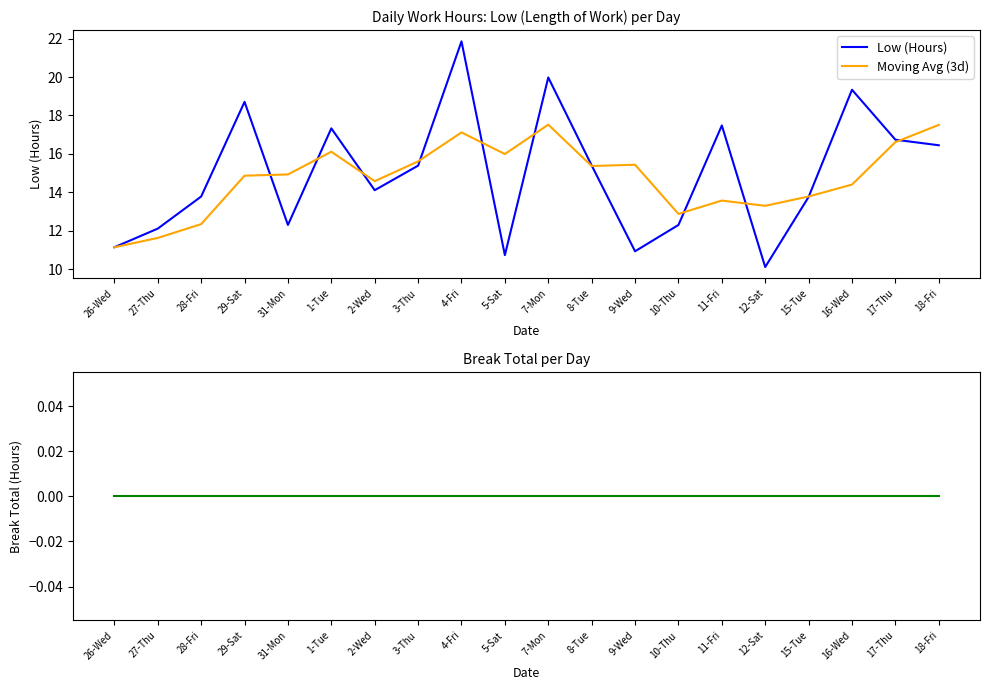

True or false: Low (Hours) and Break Total intersect in this chart.

False